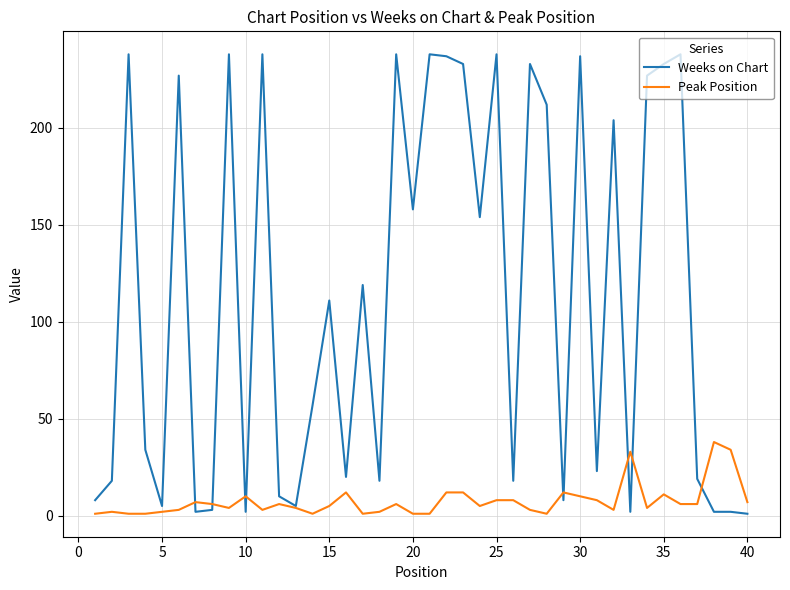

What is the lowest value of the Weeks on Chart series?

1